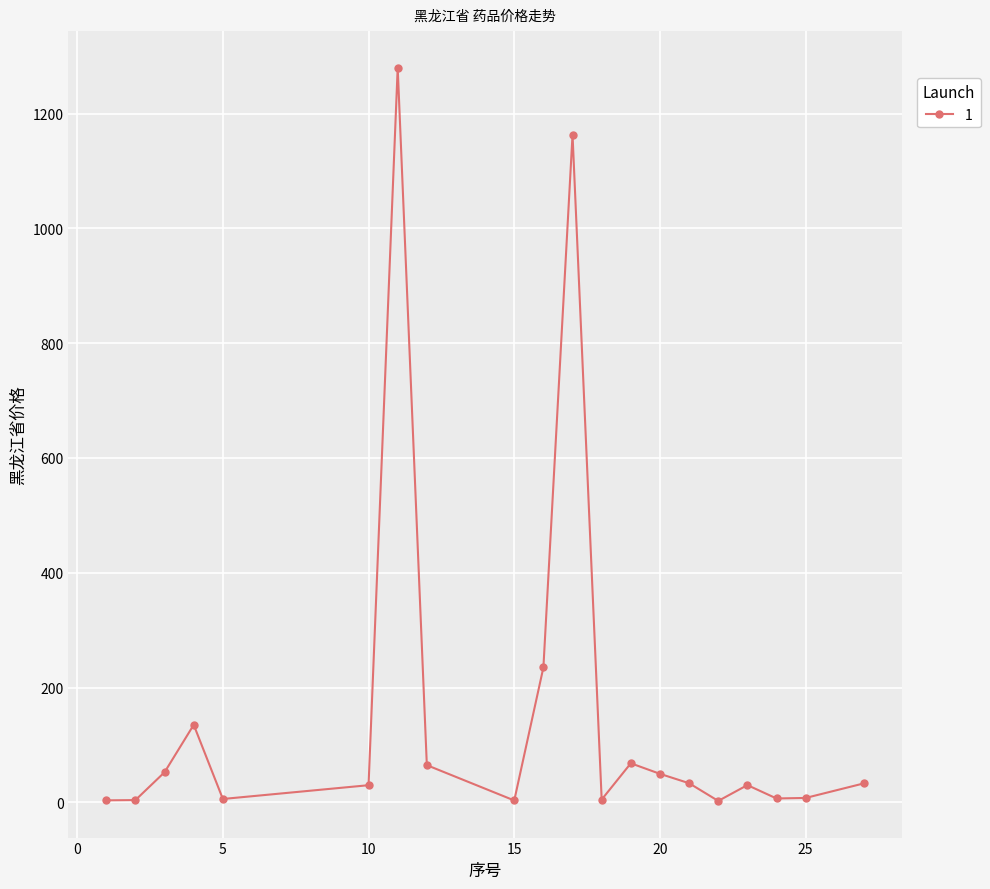

What is the value of the 8th point from the left?

64.7